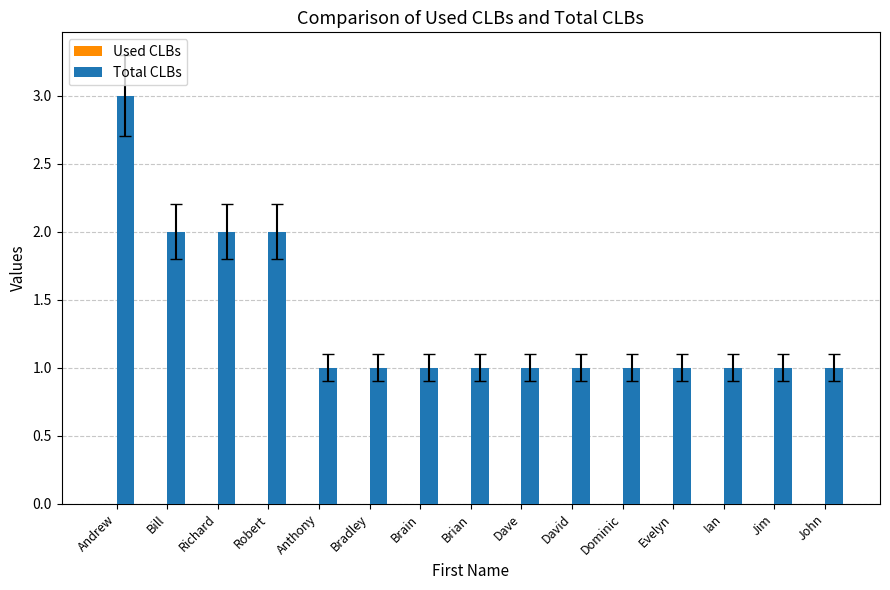

What is the label of the 13th bar from the right?

Richard